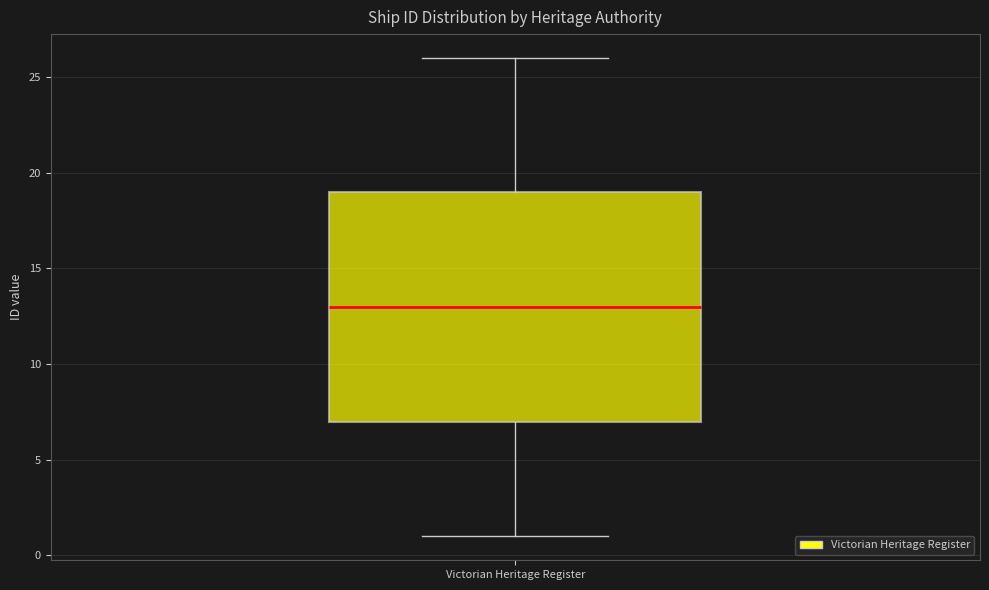

Where does the lower whisker of the box for Victorian Heritage Register end on the y-axis? The values are not printed on the chart, so give them approximately, as read against the axis.

1